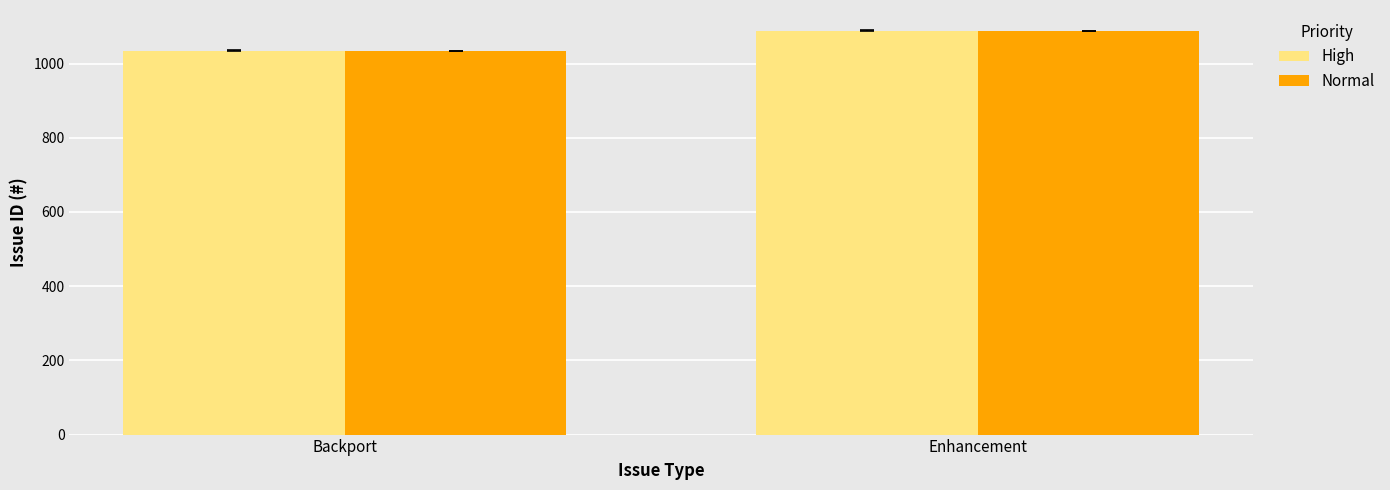

What is the average value of the Normal series?

1061